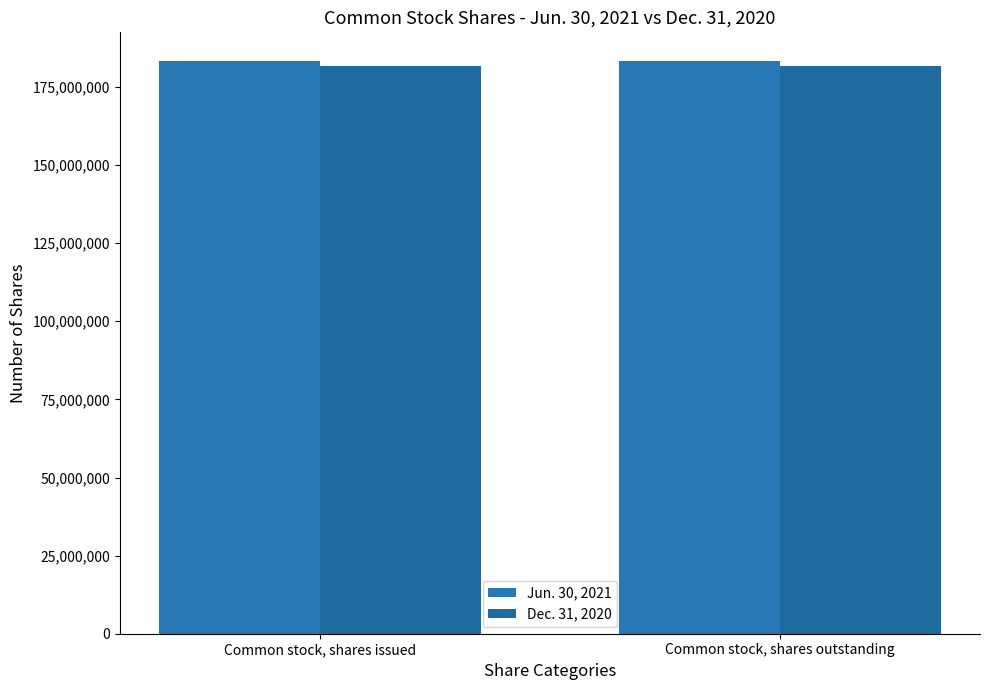

What is the label of the 1st bar from the right?

Common stock, shares outstanding